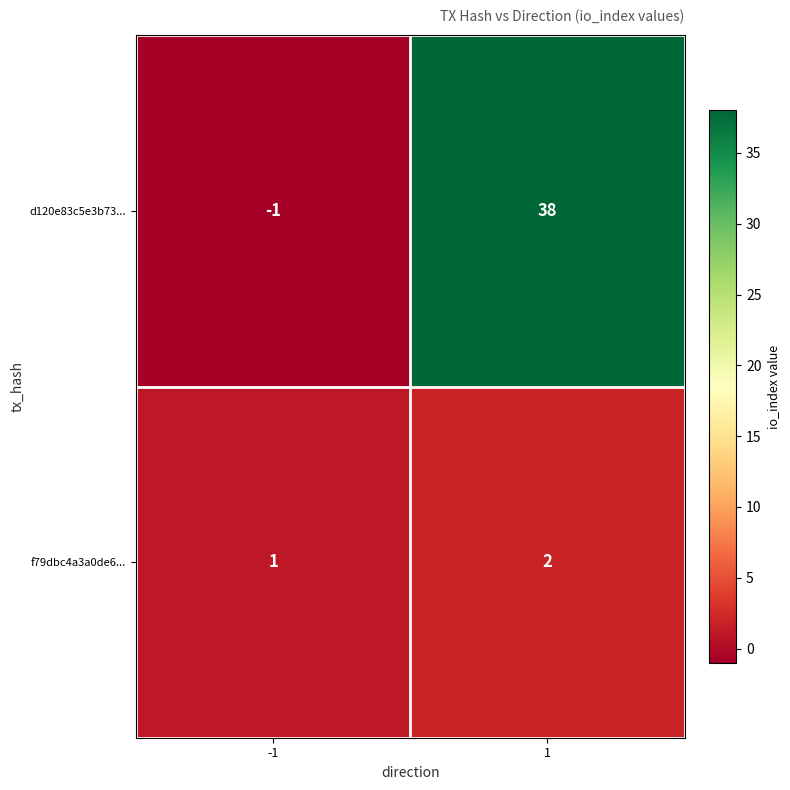

Is it true that f79dbc4a3a0de6... equals 2 at 1?

True